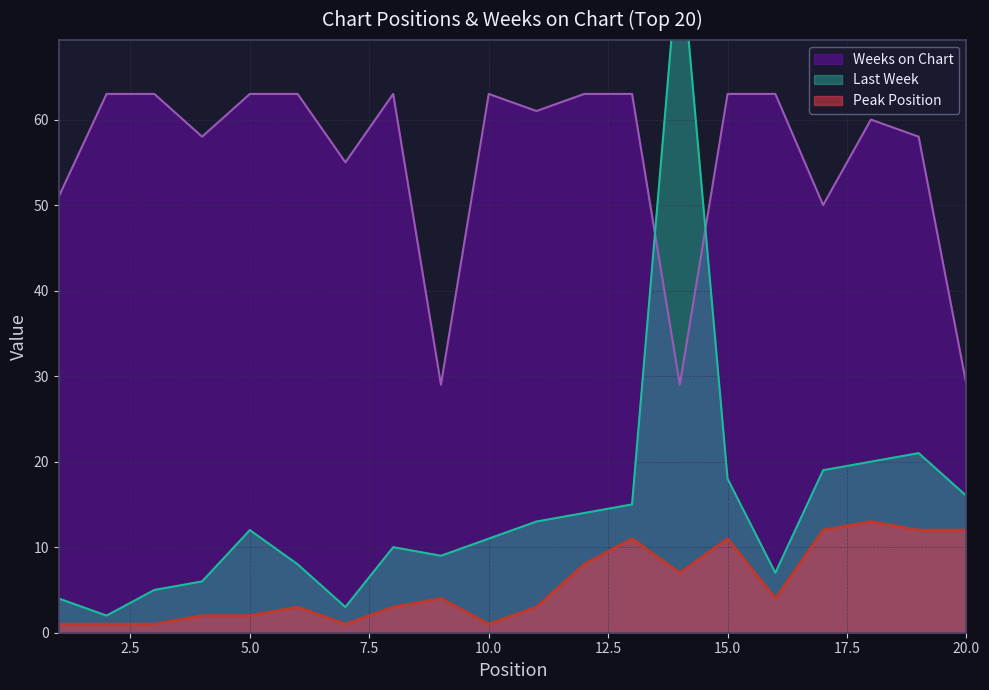

What is the greatest value displayed?

81